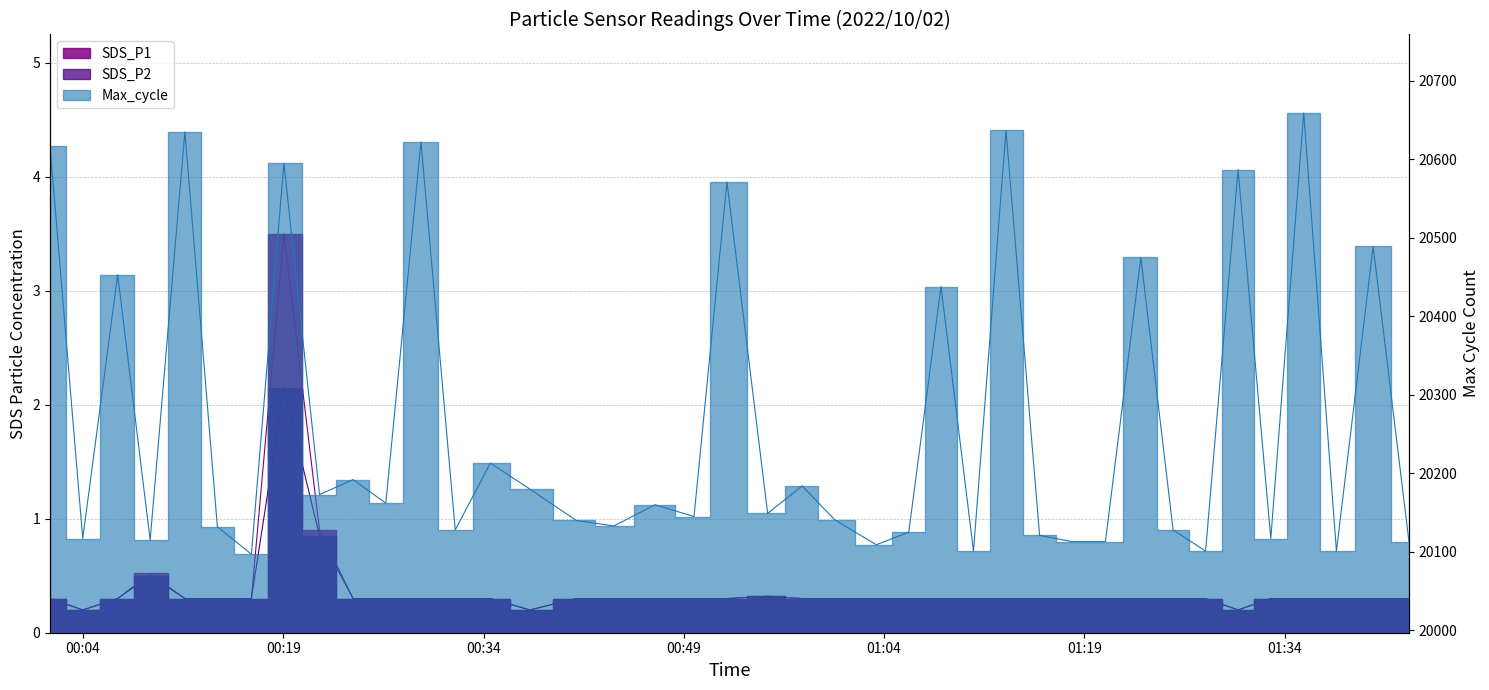

How many interior local peaks does the SDS_P1 series have?

3